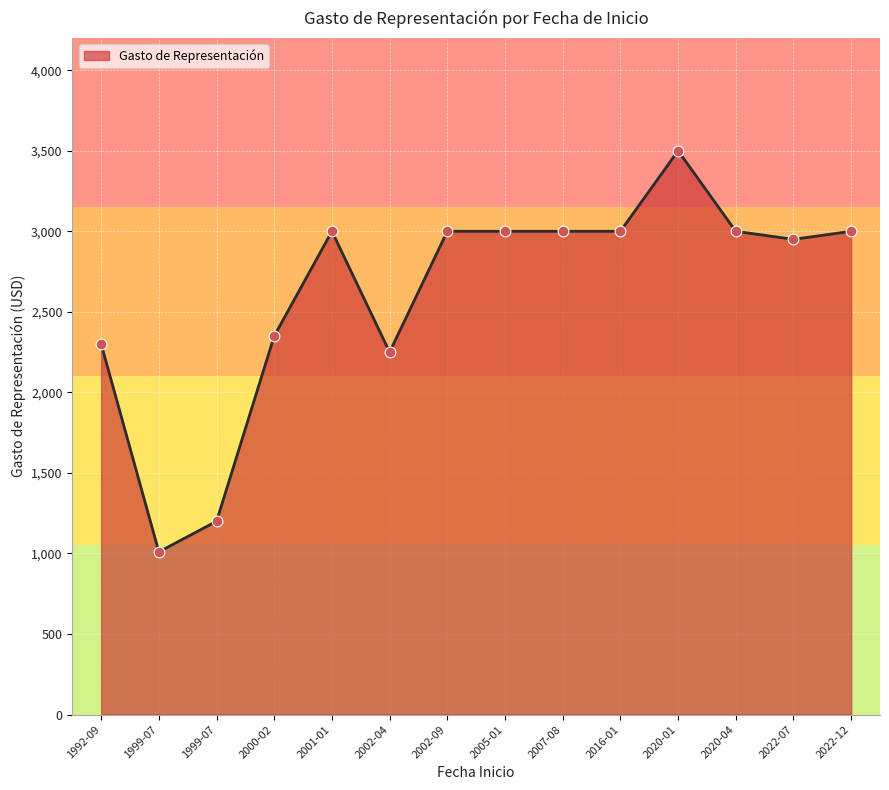

Does the chart have visible grid lines?

Yes